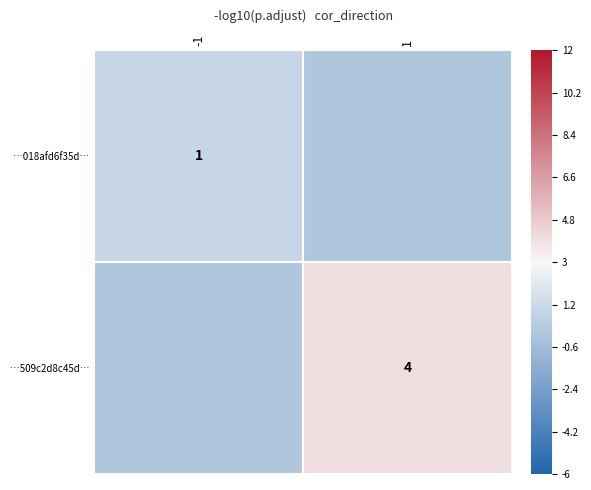

The value of …018afd6f35d… at -1 is 1. True or false?

True